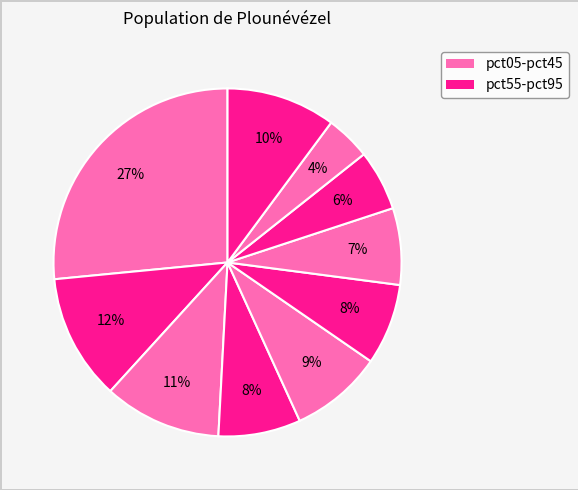

Which slice is the largest?

pct05